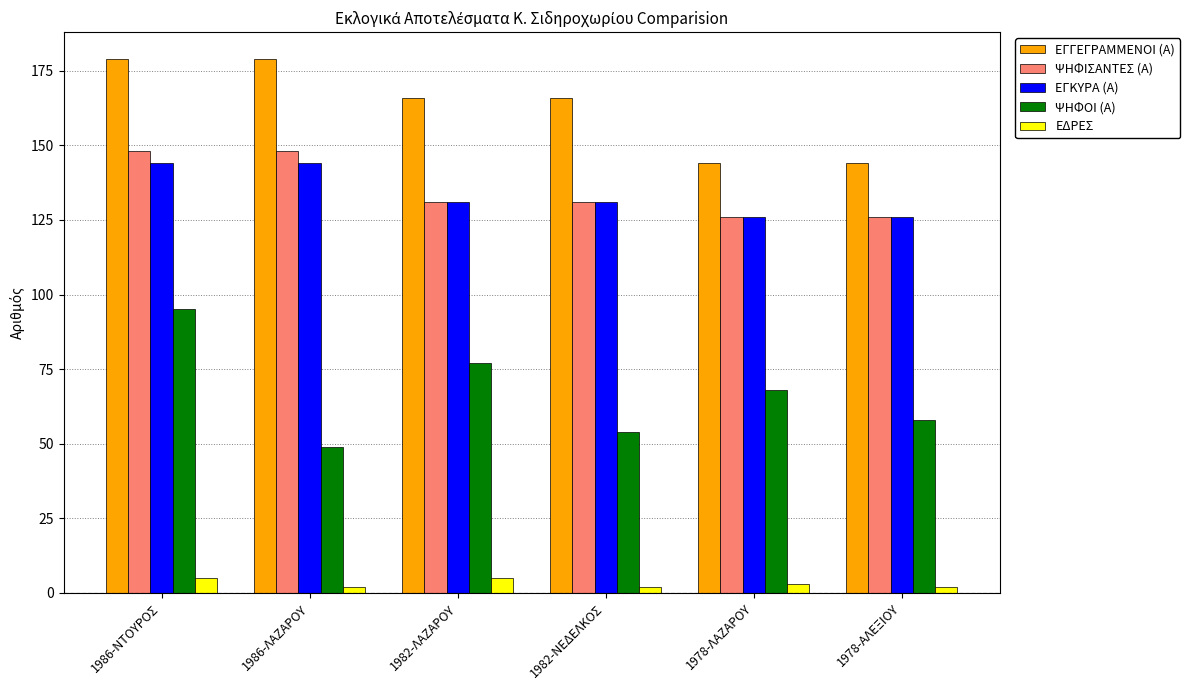

Are the bars grouped side by side (vs. stacked)?

Yes